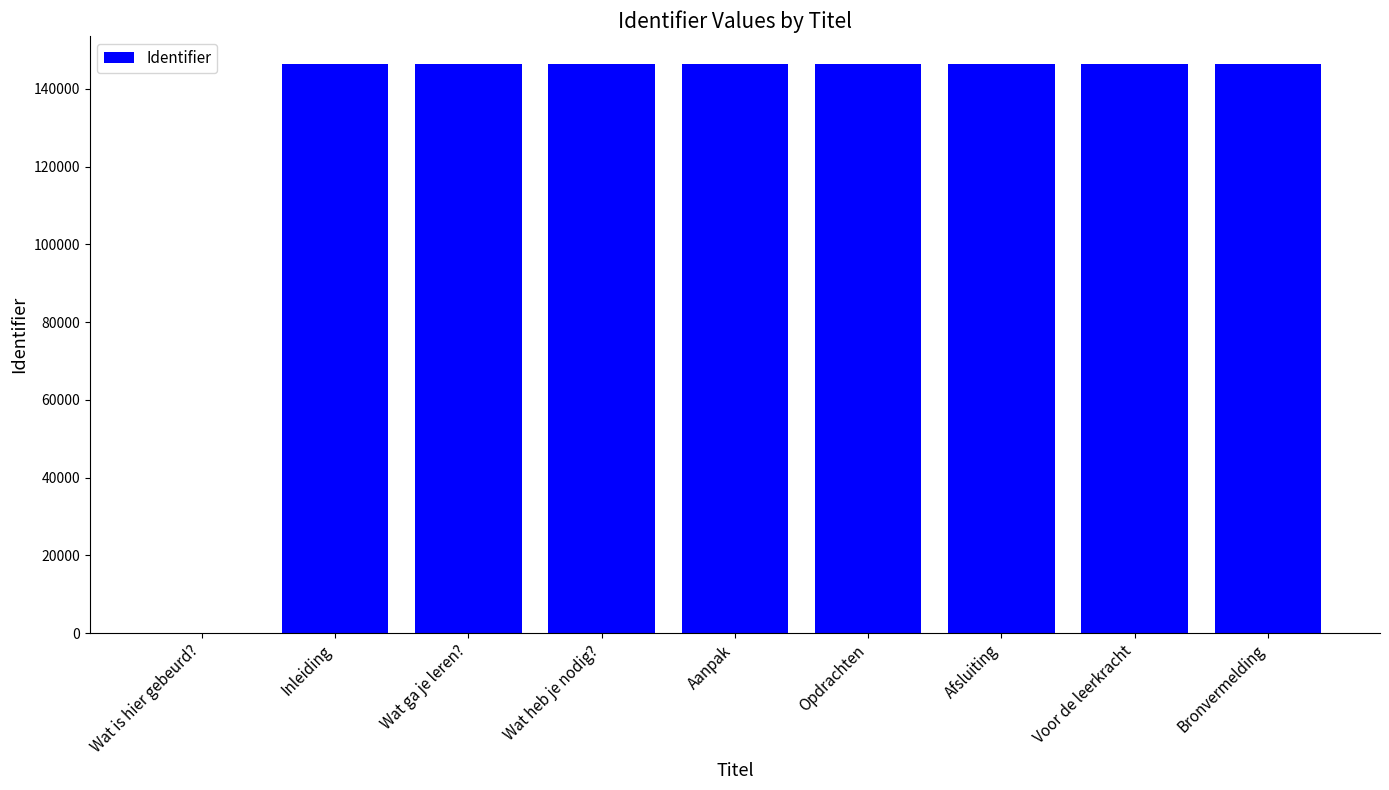

The value at Afsluiting is 146280. True or false?

True